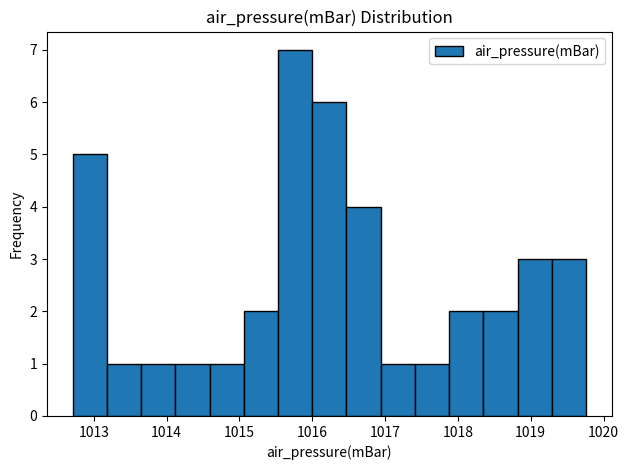

Reading left to right, transcribe this chart: for each bar, give the range it covers on the x-axis and its height. Neither the bar edges nor the heights are printed on the chart, so give them approximately, as read against the axes.

1012.71 to 1013.18: 5
1013.18 to 1013.65: 1
1013.65 to 1014.12: 1
1014.12 to 1014.59: 1
1014.59 to 1015.06: 1
1015.06 to 1015.53: 2
1015.53 to 1016.00: 7
1016.00 to 1016.47: 6
1016.47 to 1016.94: 4
1016.94 to 1017.41: 1
1017.41 to 1017.88: 1
1017.88 to 1018.35: 2
1018.35 to 1018.82: 2
1018.82 to 1019.29: 3
1019.29 to 1019.76: 3